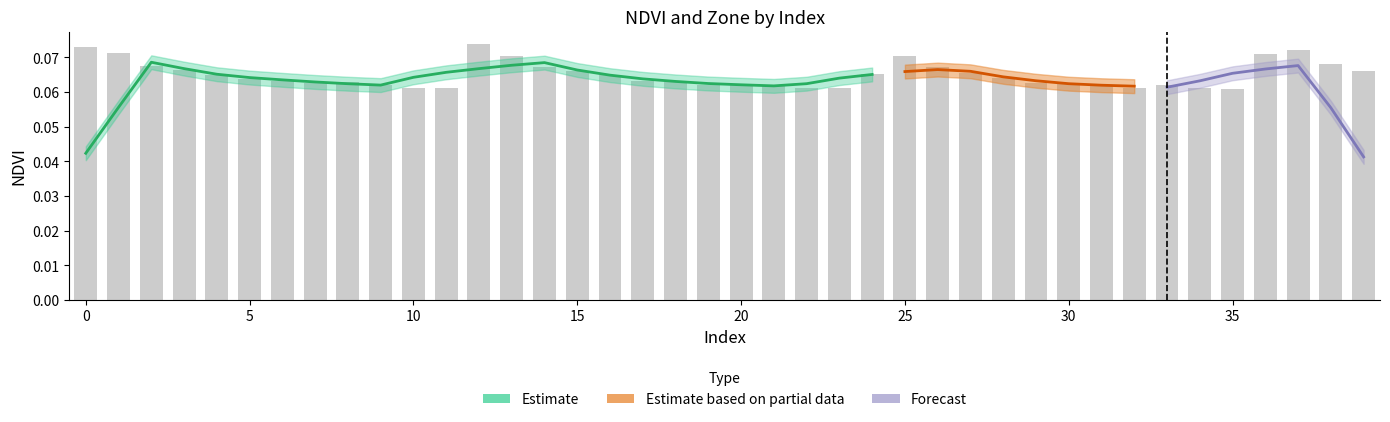

At which label is the value closest to 0?

35